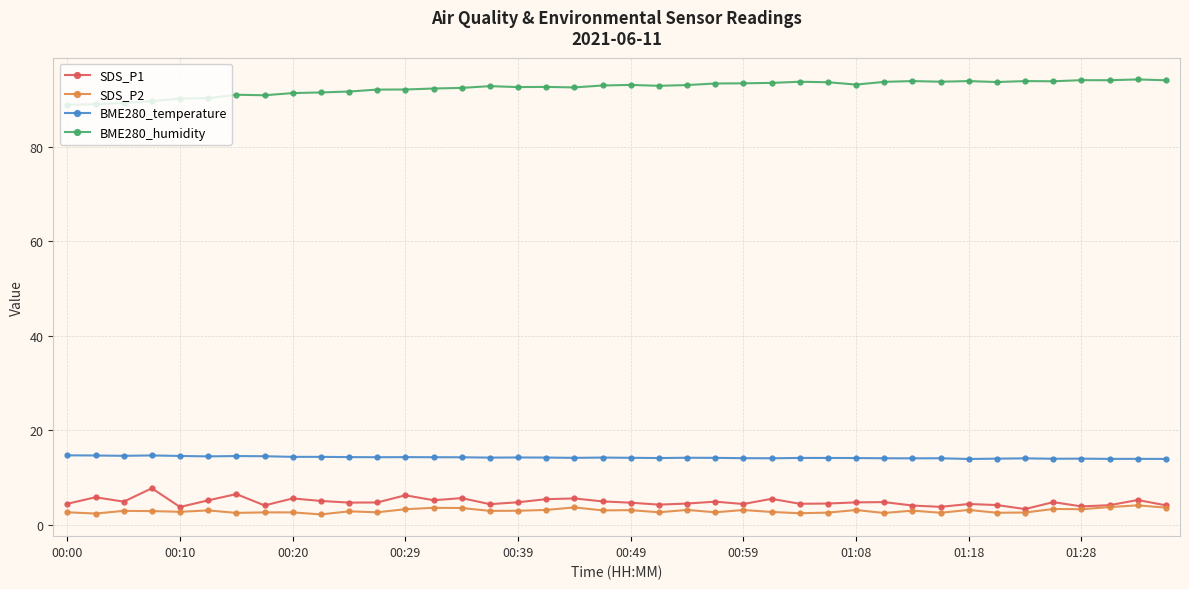

What is the difference between the second highest and minimum values in the SDS_P1 series?

3.2